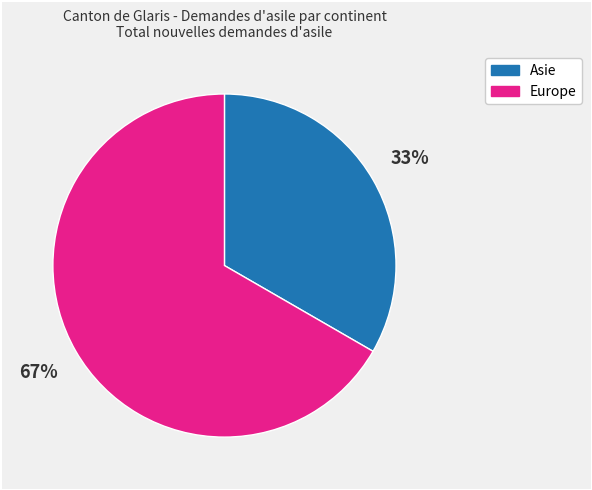

How many segments does this pie chart have?

2